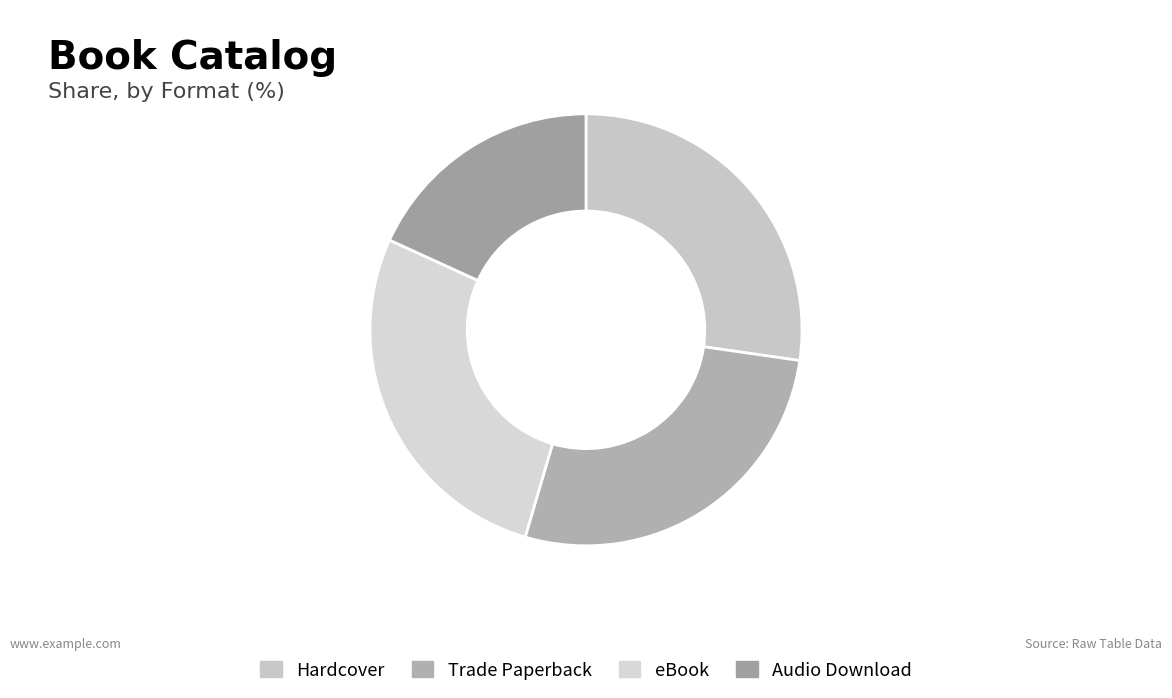

Does eBook account for over 50% of the chart?

No